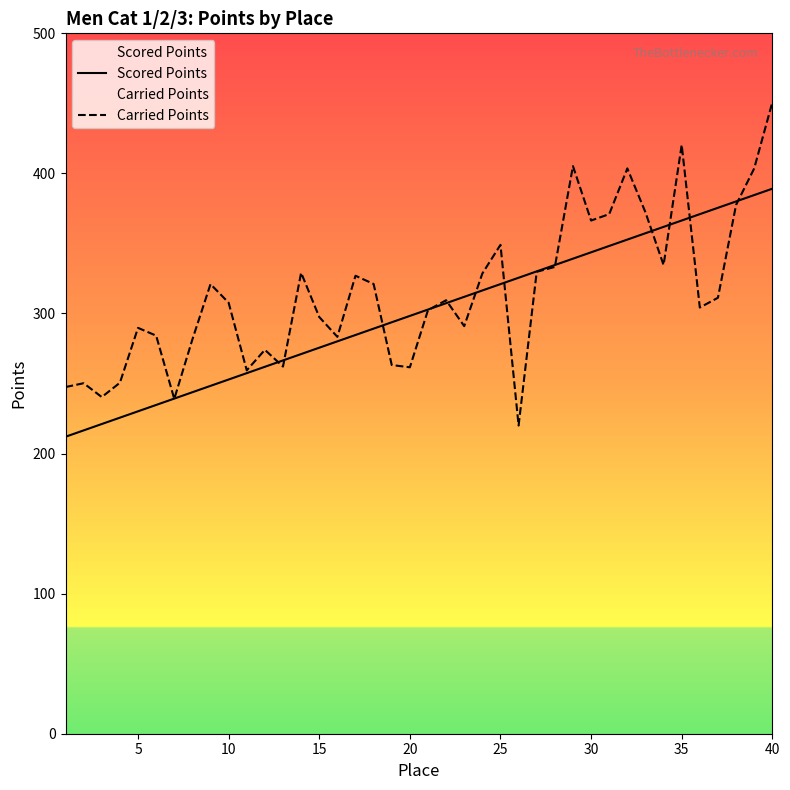

Read the Scored Points value at 25.

321.0